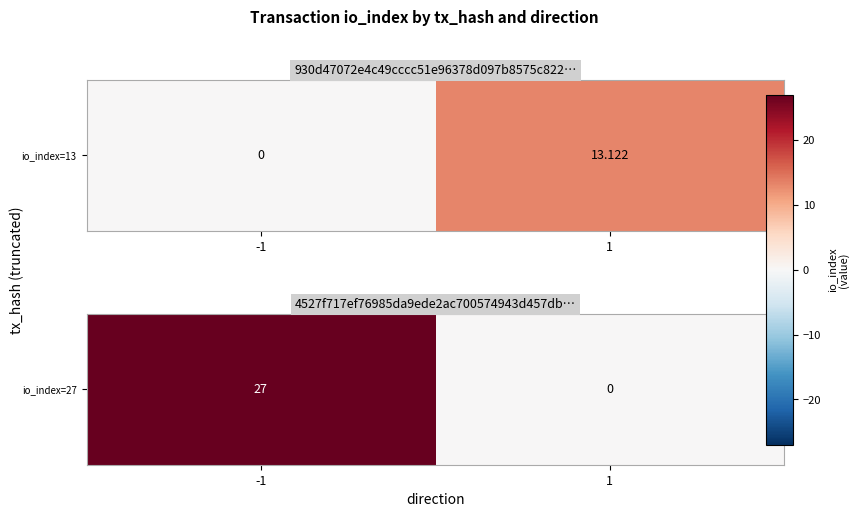

Count the values in the range 0 to 27.

2